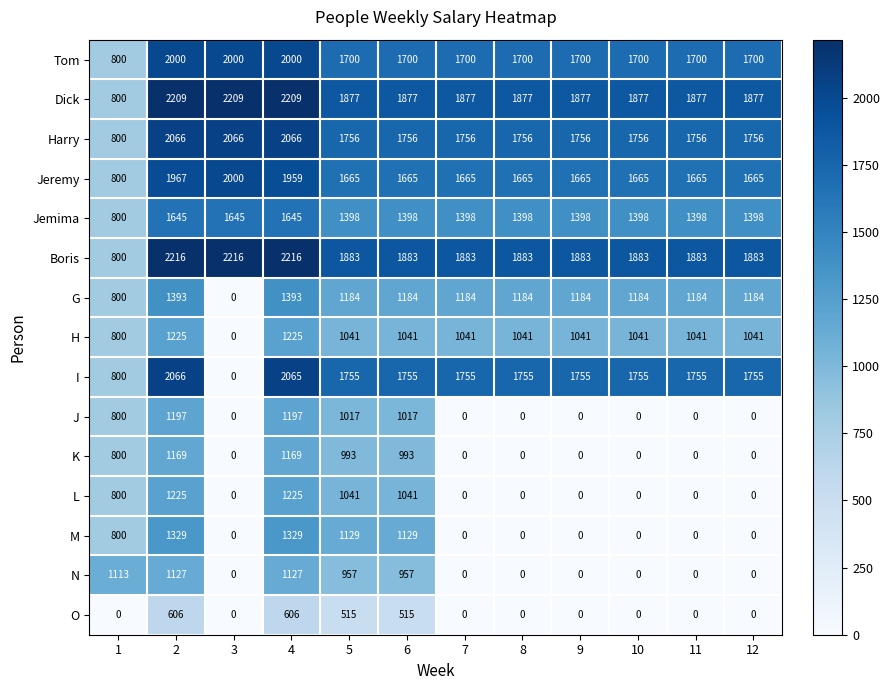

Between 4 and 9, which series saw the biggest shift?

M